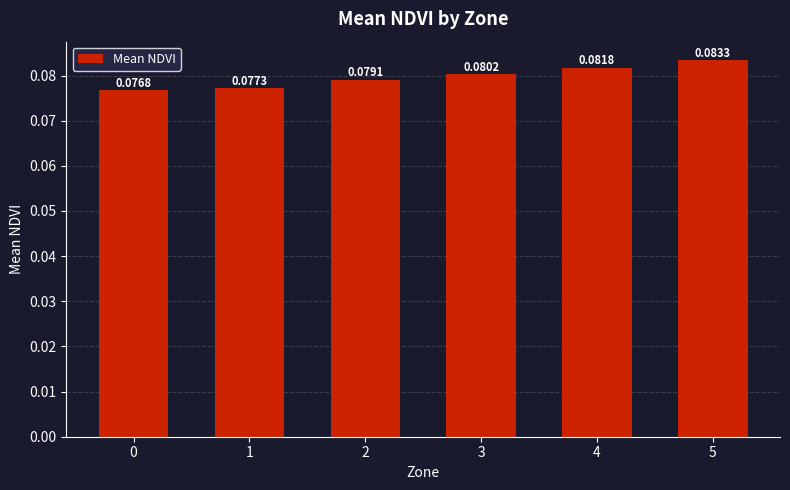

List the labels in order of value, smallest first.

0, 1, 2, 3, 4, 5